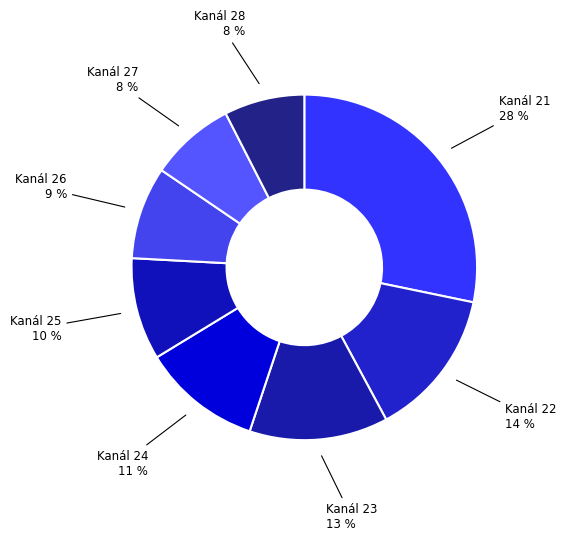

Which slice is the largest?

21